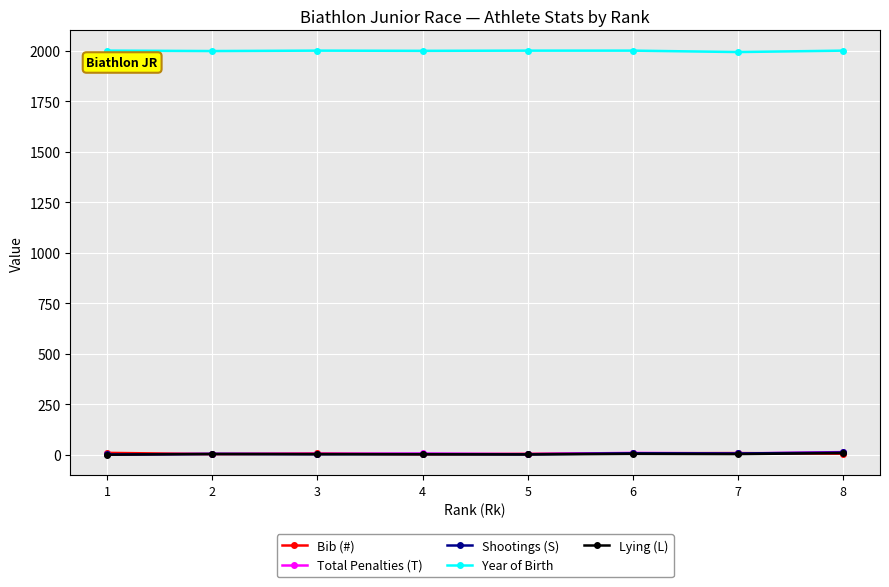

Which series has the largest total across all categories?

Year of Birth